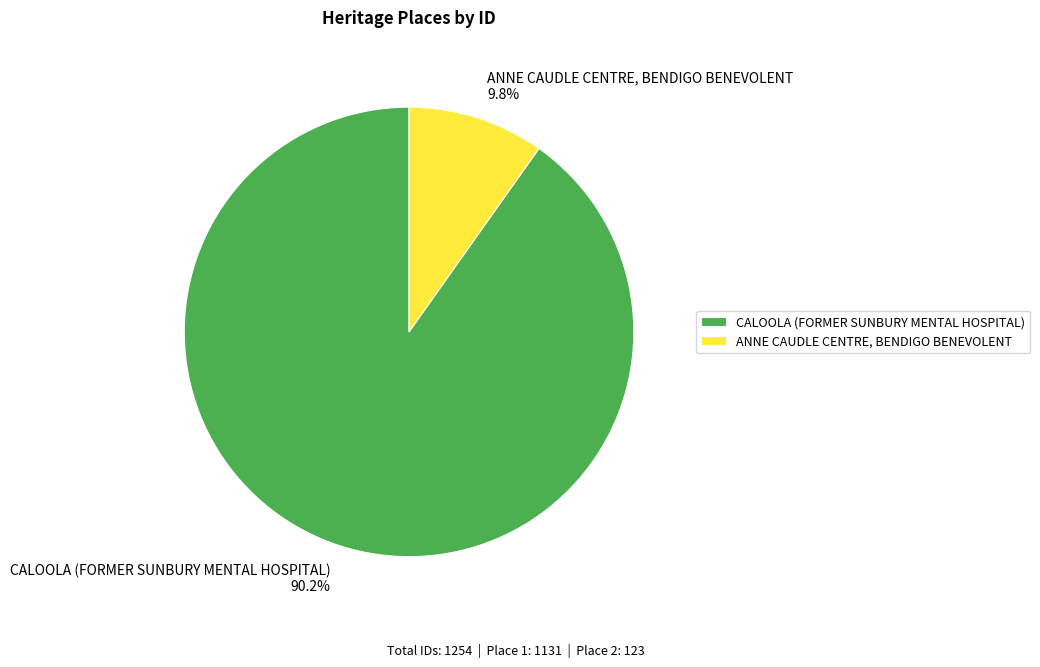

To the nearest percent, what is the combined percentage of CALOOLA (FORMER SUNBURY MENTAL HOSPITAL) and ANNE CAUDLE CENTRE, BENDIGO BENEVOLENT?

100%